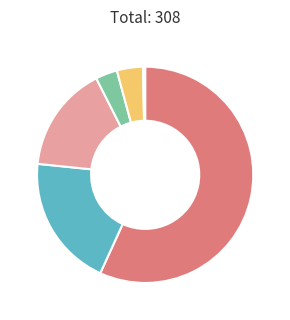

Count the number of slices in the pie.

6